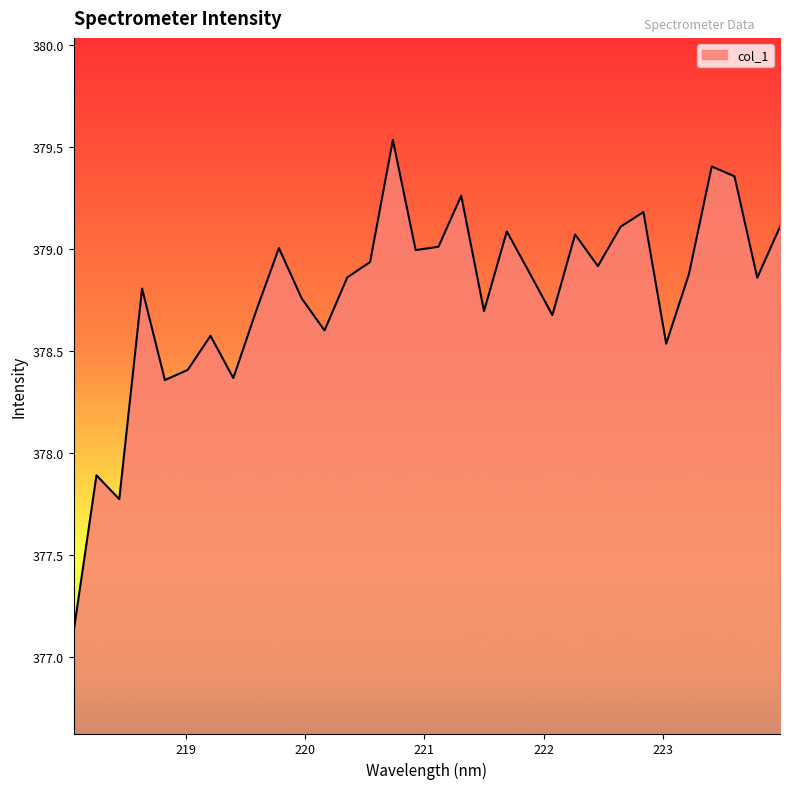

What is the minimum value shown in the chart?

377.1